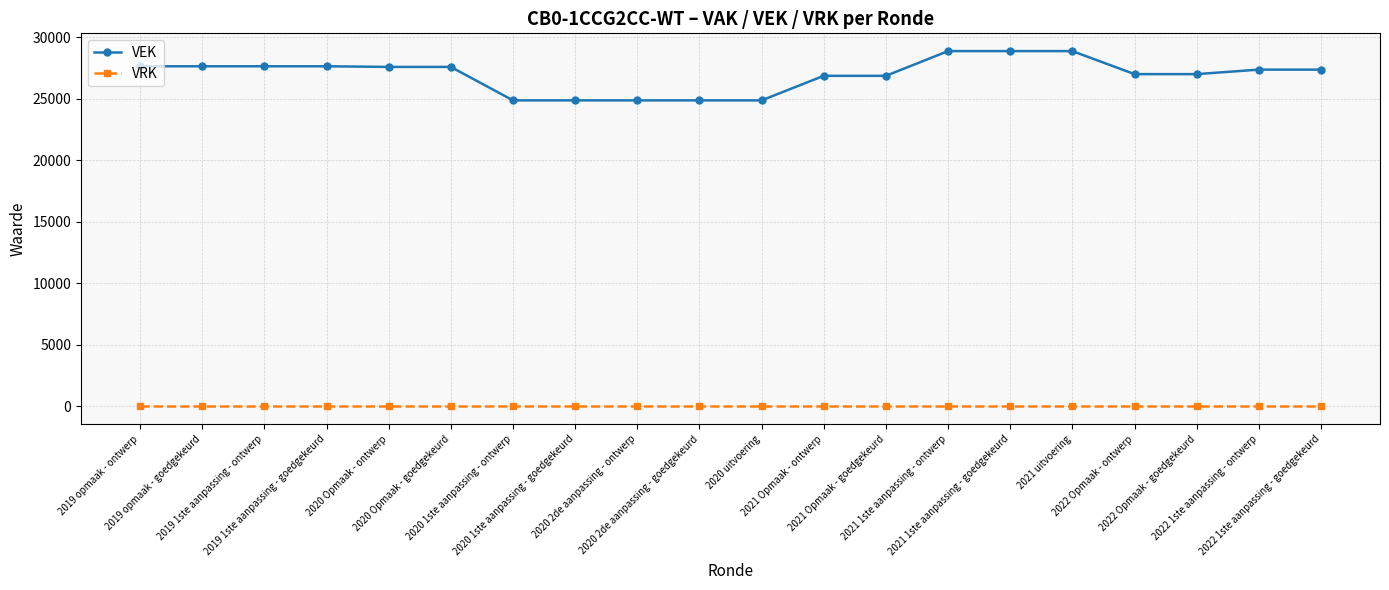

Is it true that VRK equals 0 at 2021 Opmaak - goedgekeurd?

True